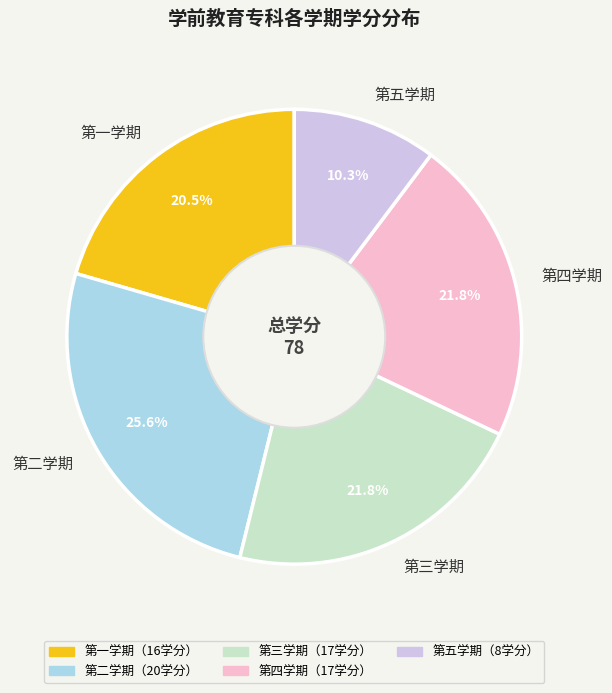

How many segments does this pie chart have?

5